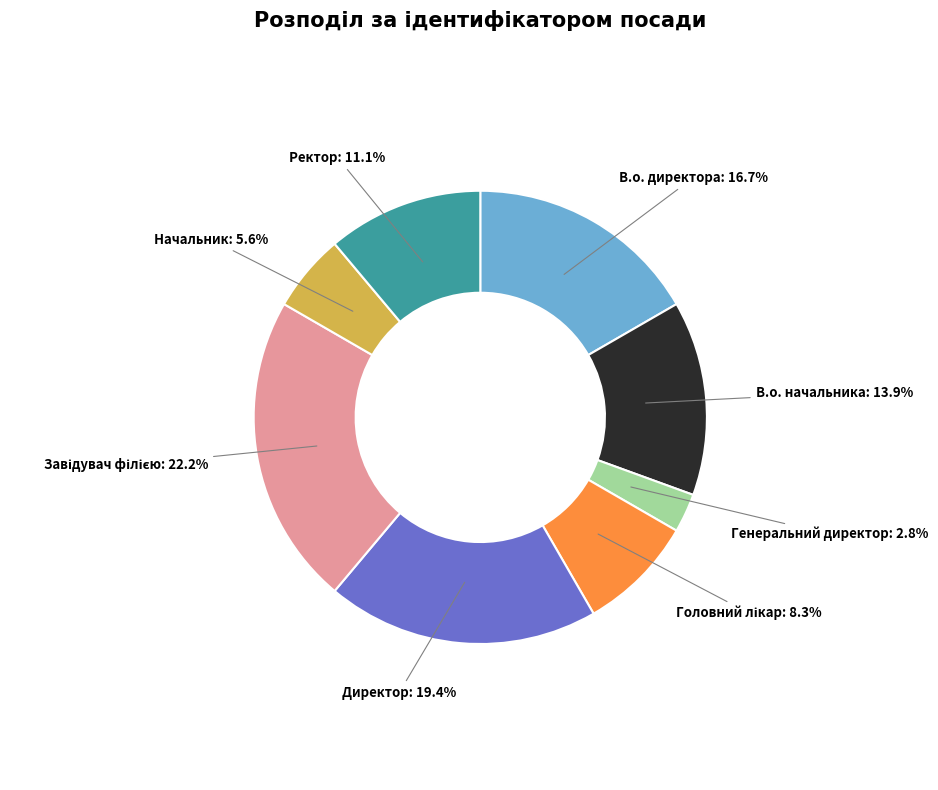

Is В.о. начальника the majority of the pie?

No